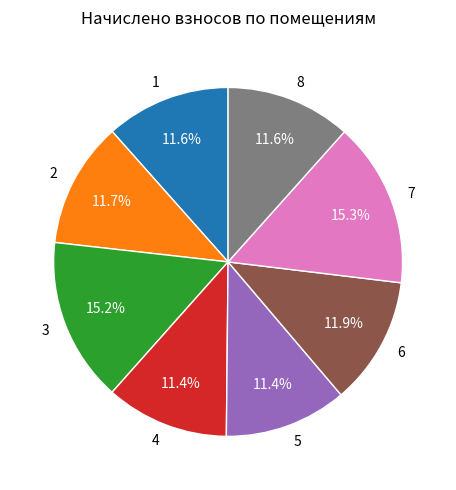

To the nearest percent, what portion does 8 represent?

12%